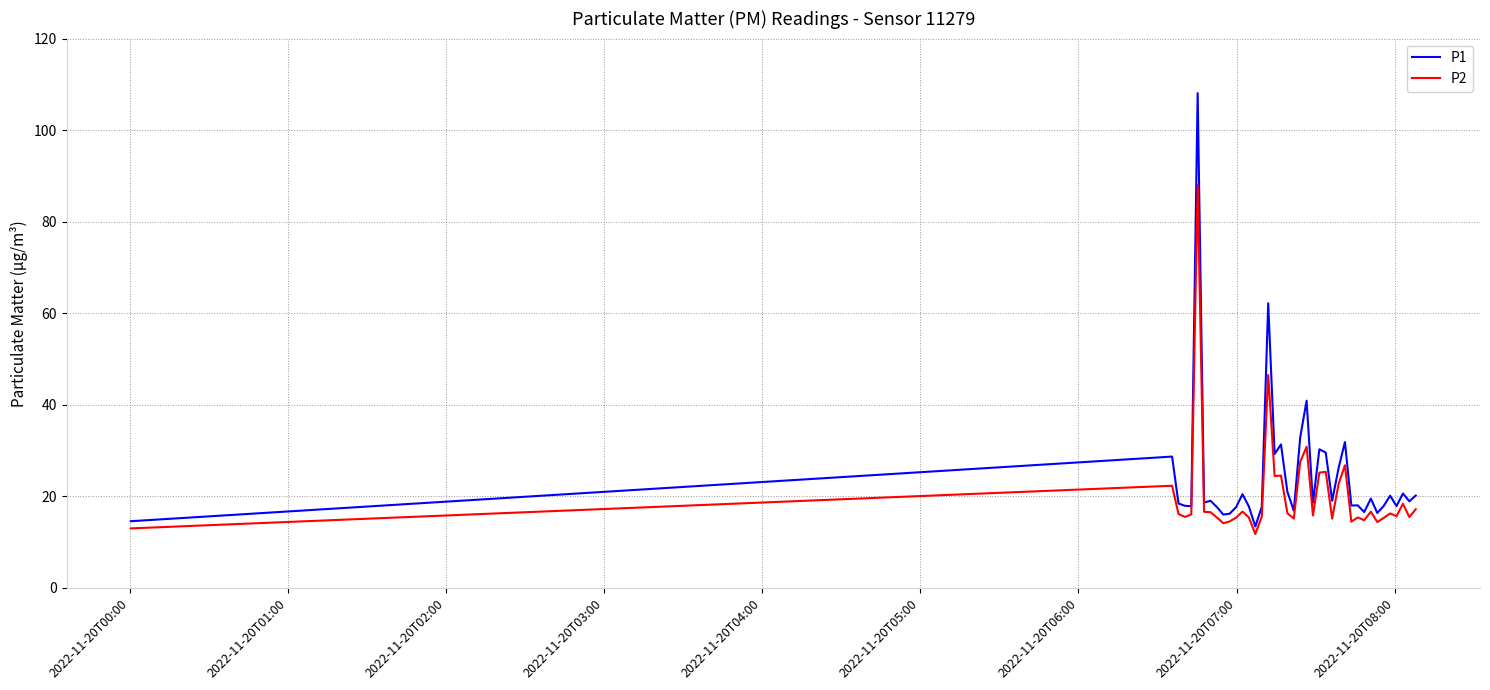

What is the average value of the P2 series?

20.3